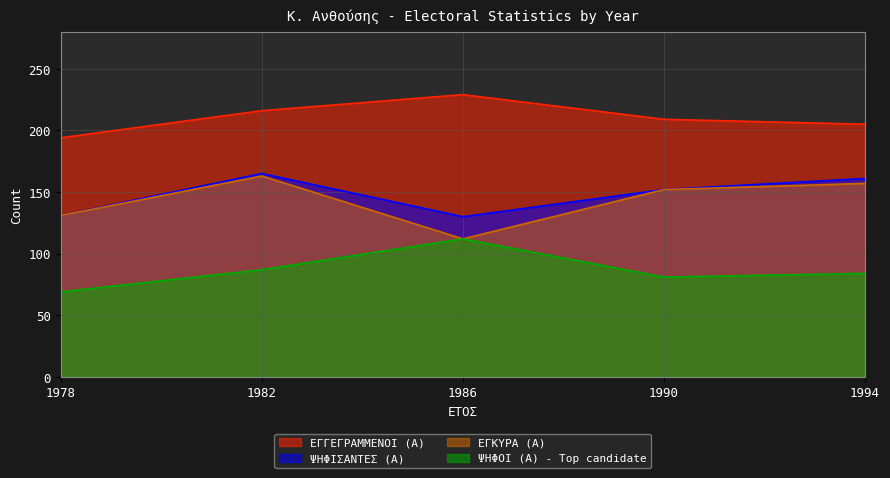

Between 1986 and 1982, which is larger?

1986